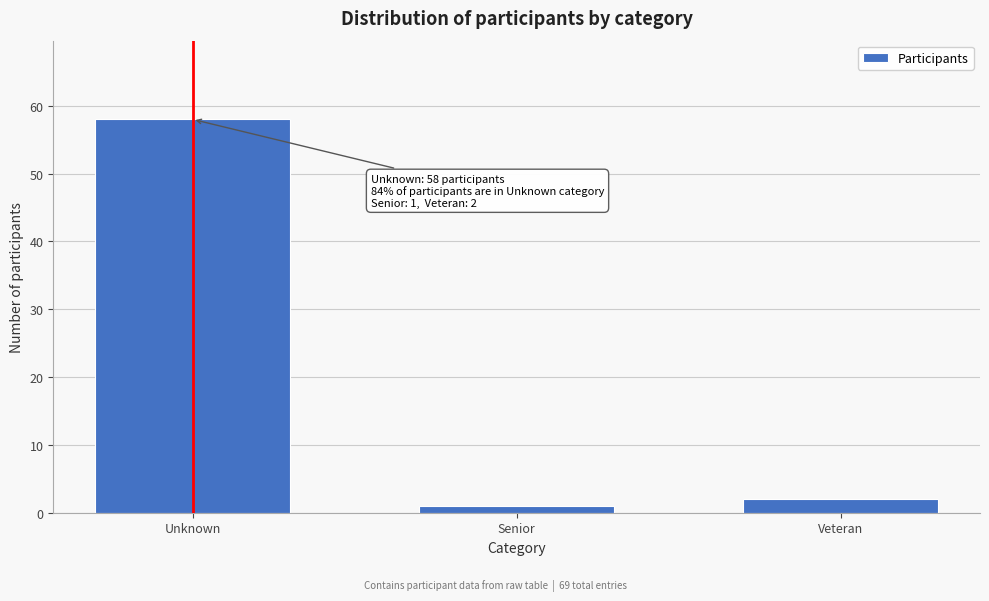

Reading left to right, what are all the values shown in this chart?

58	1	2